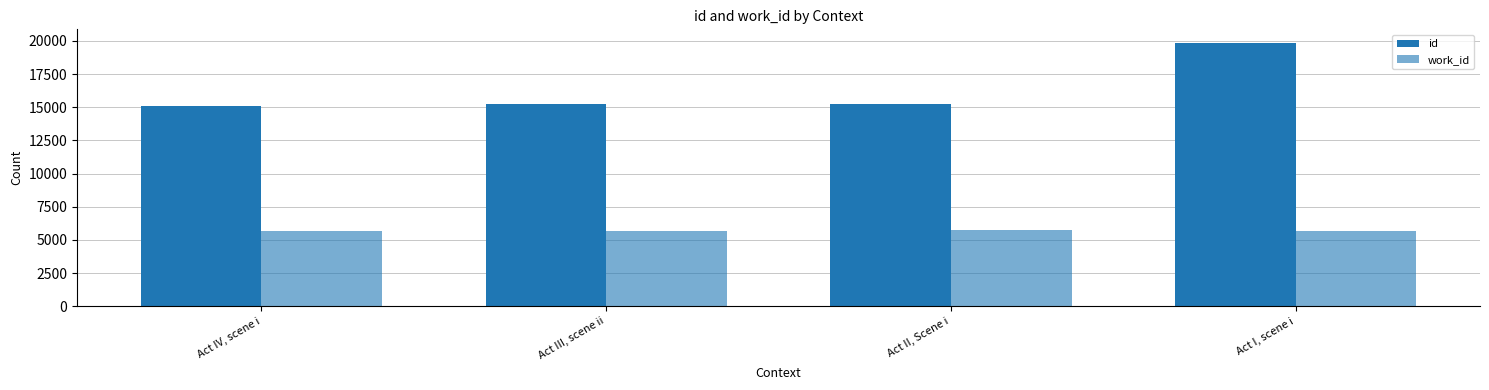

At which label is work_id closest to 5680?

Act III, scene ii